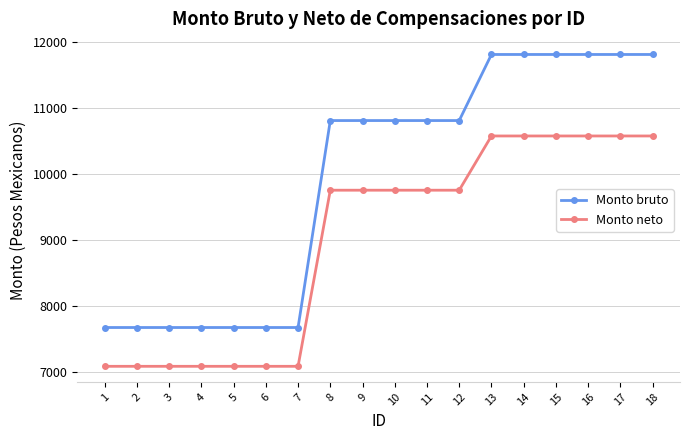

Reading left to right, transcribe all the data shown in this chart.

Monto bruto: 1=7668.7	2=7668.7	3=7668.7	4=7668.7	5=7668.7	6=7668.7	7=7668.7	8=10807.6	9=10807.6	10=10807.6	11=10807.6	12=10807.6	13=11809.7	14=11809.7	15=11809.7	16=11809.7	17=11809.7	18=11809.7
Monto neto: 1=7080.2	2=7080.2	3=7080.2	4=7080.2	5=7080.2	6=7080.2	7=7080.2	8=9751.2	9=9751.2	10=9751.2	11=9751.2	12=9751.2	13=10573.8	14=10573.8	15=10573.8	16=10573.8	17=10573.8	18=10573.8